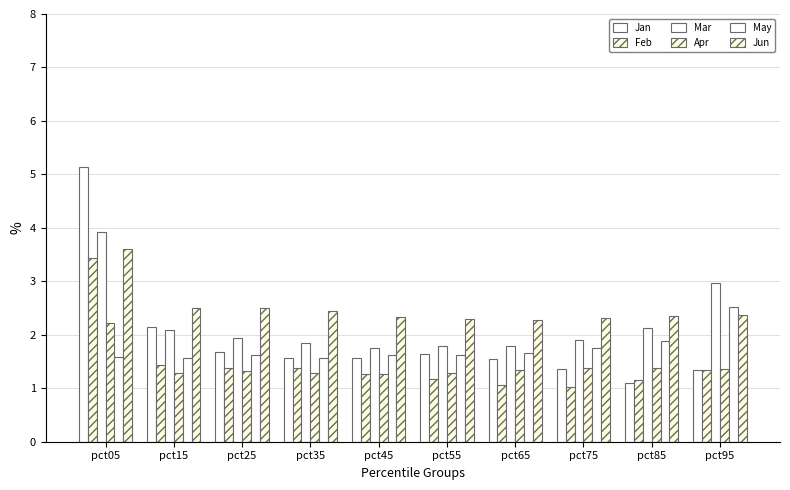

How many bars are there in each group?

6